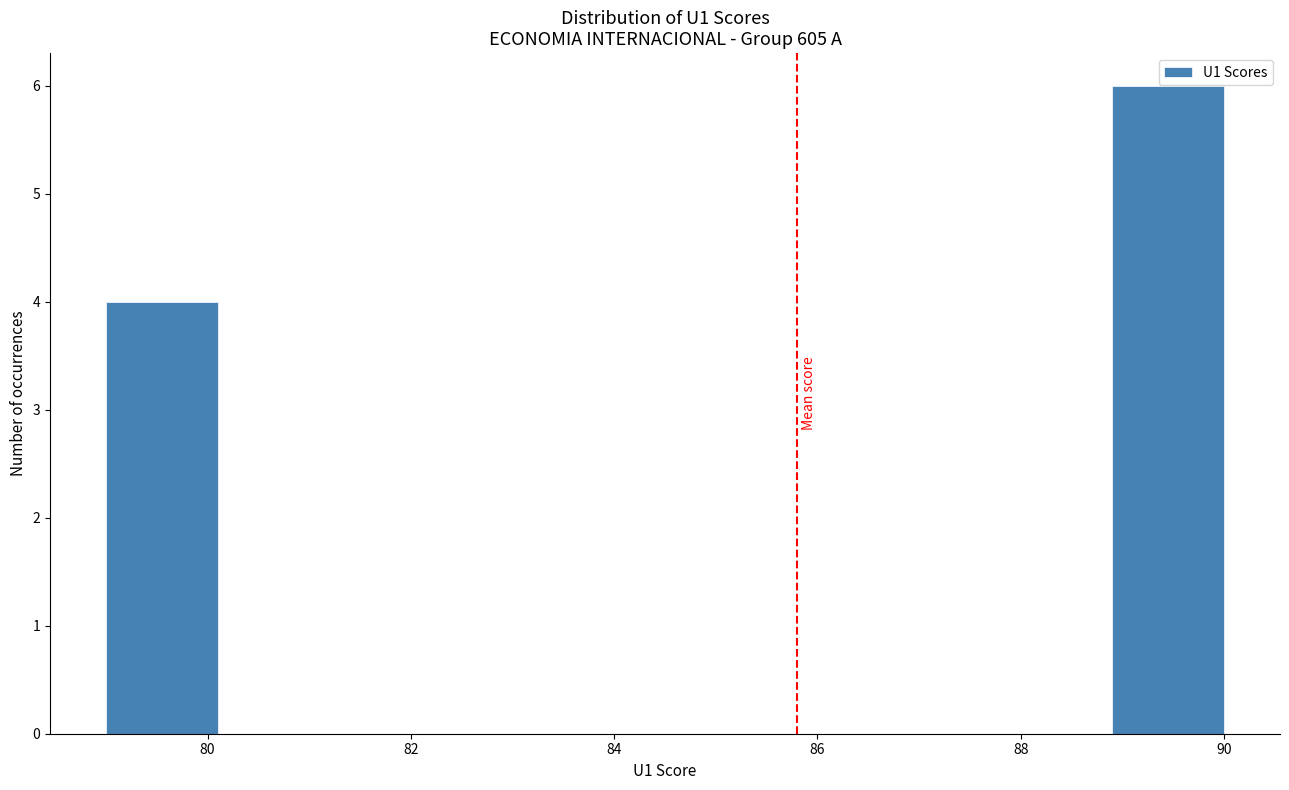

Which range on the x-axis has the tallest bar?

88.9 to 90.0